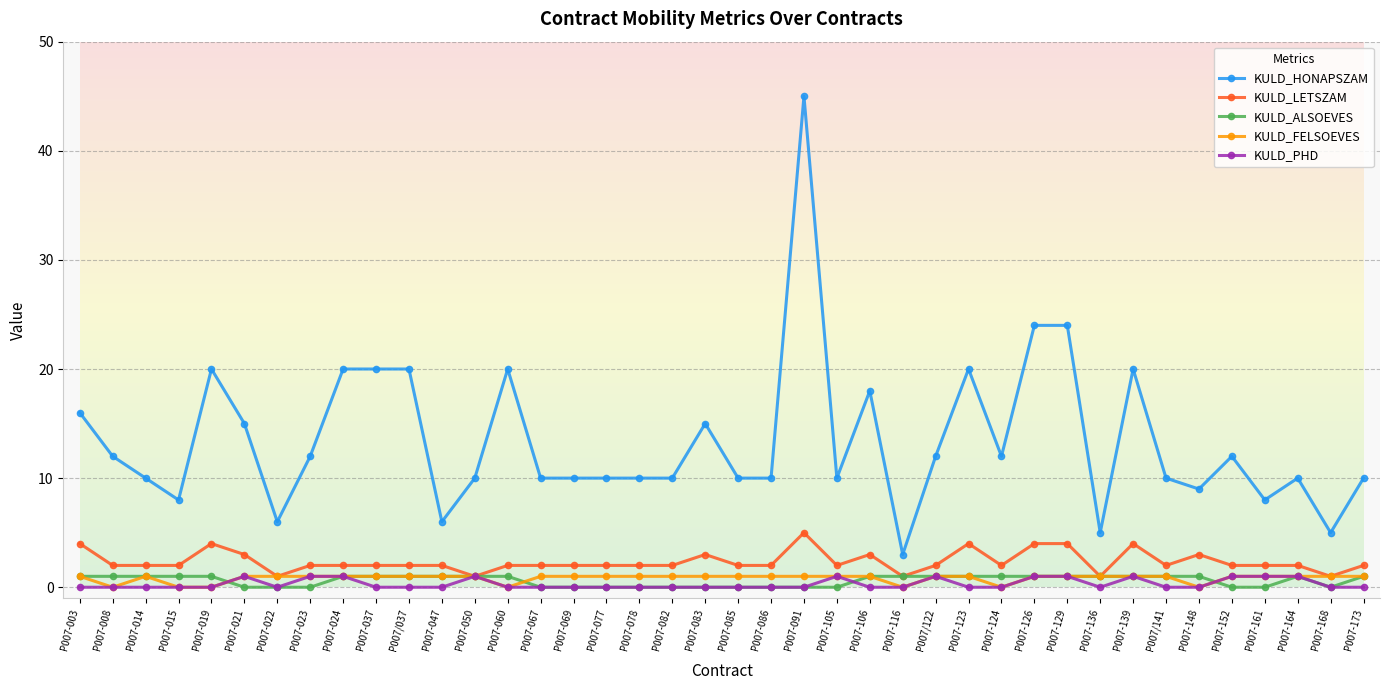

How many lines are shown in the chart?

5